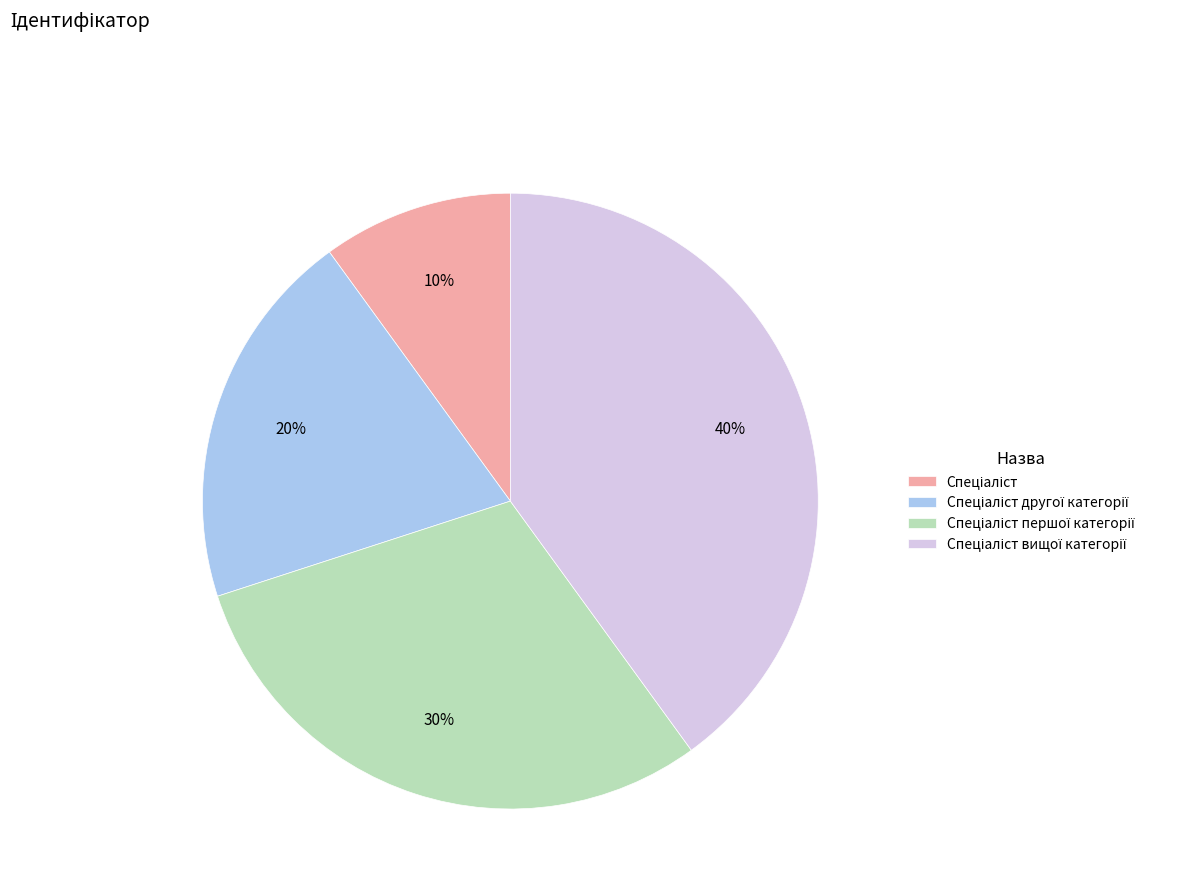

Is there any slice that represents more than half of the pie?

No